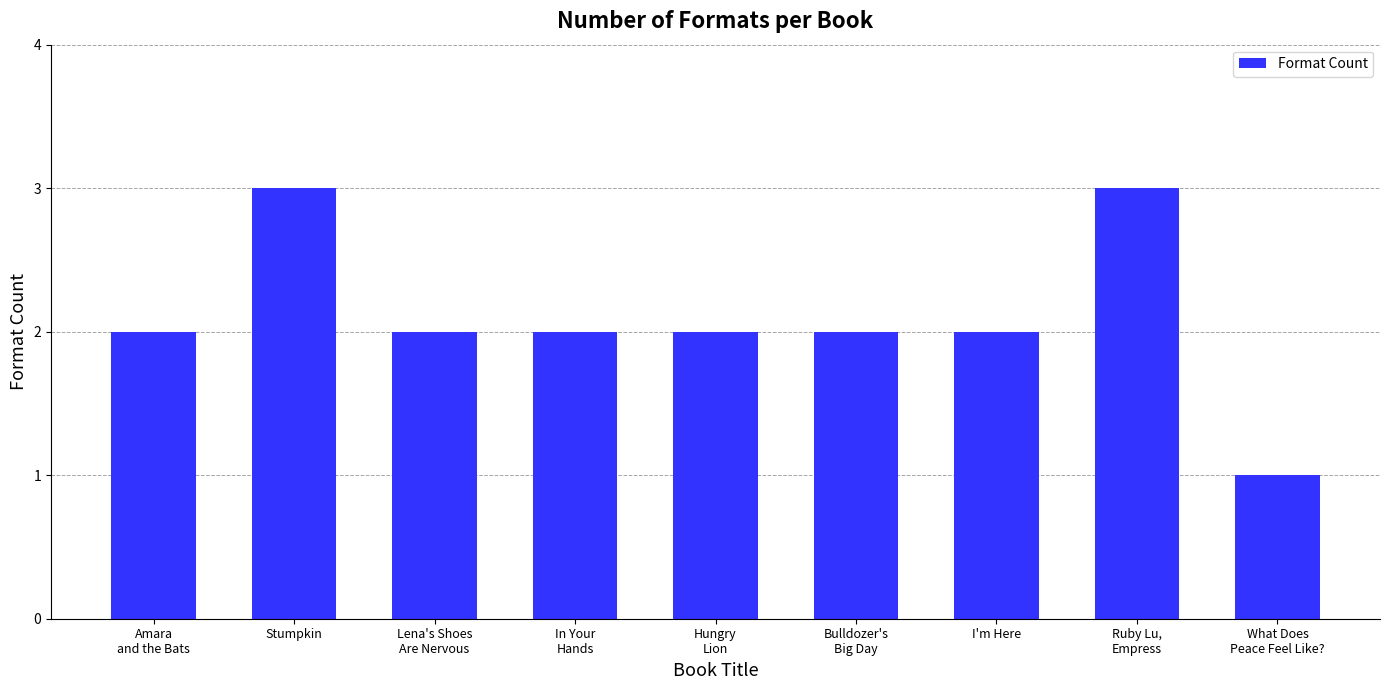

What is the value of the 4th bar from the left?

2